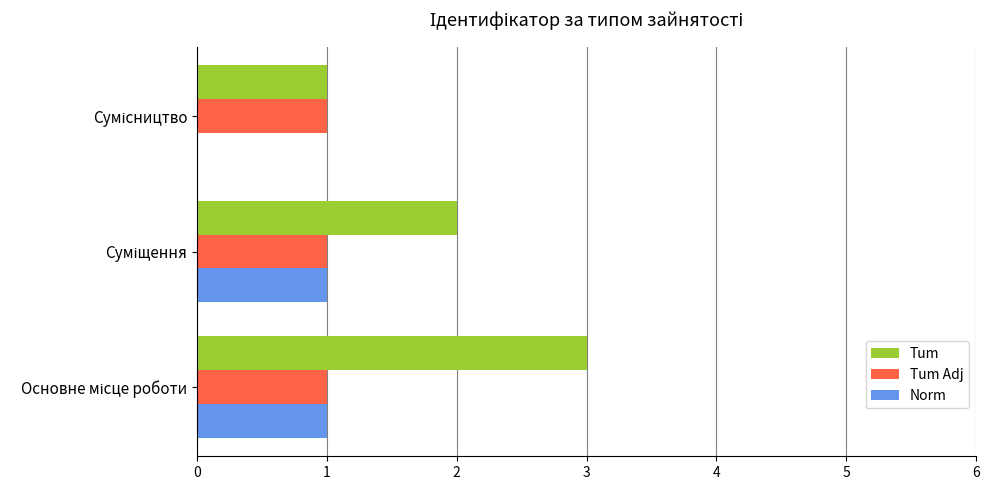

Which series has the largest total across all categories?

Tum